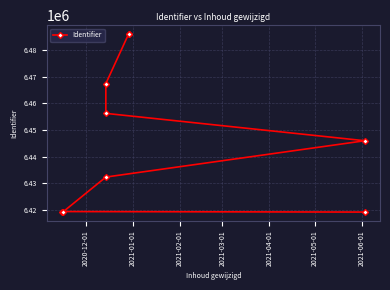

Reading right to left, transcribe all the data shown in this chart.

6486037	6486029	6467447	6456256	6445986	6432348	6419398	6419395	6419203